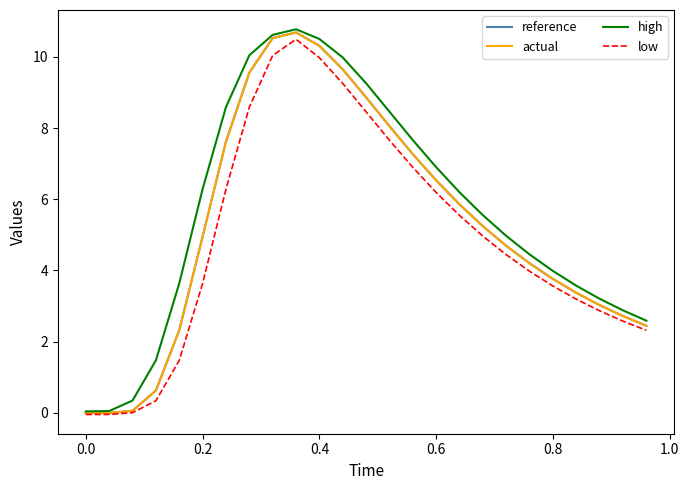

What is the maximum value for reference?

10.7